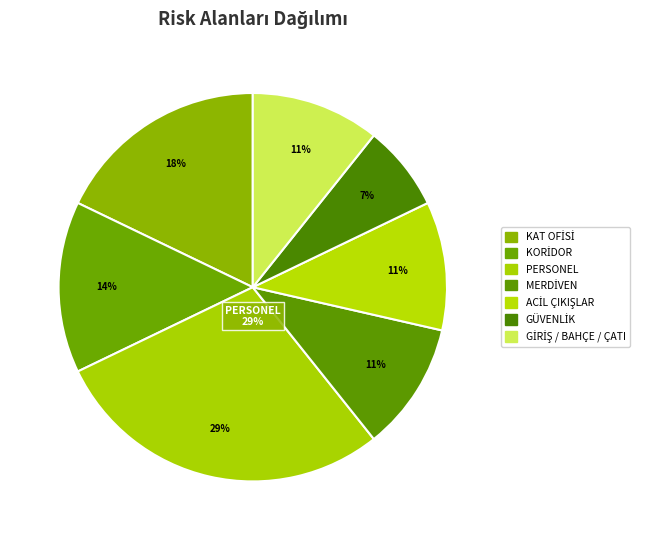

How many segments does this pie chart have?

7